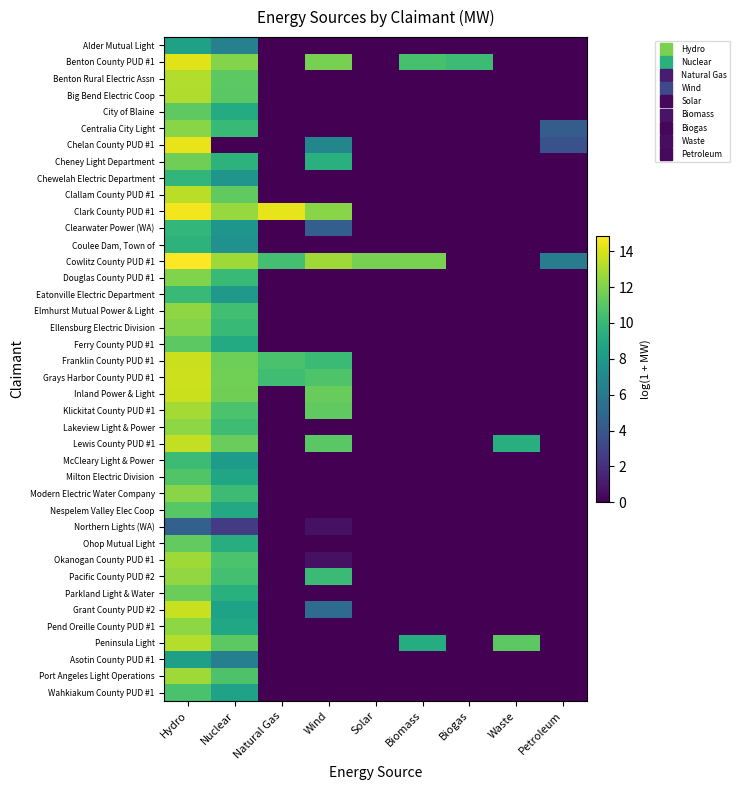

What is the greatest value displayed?

14.9